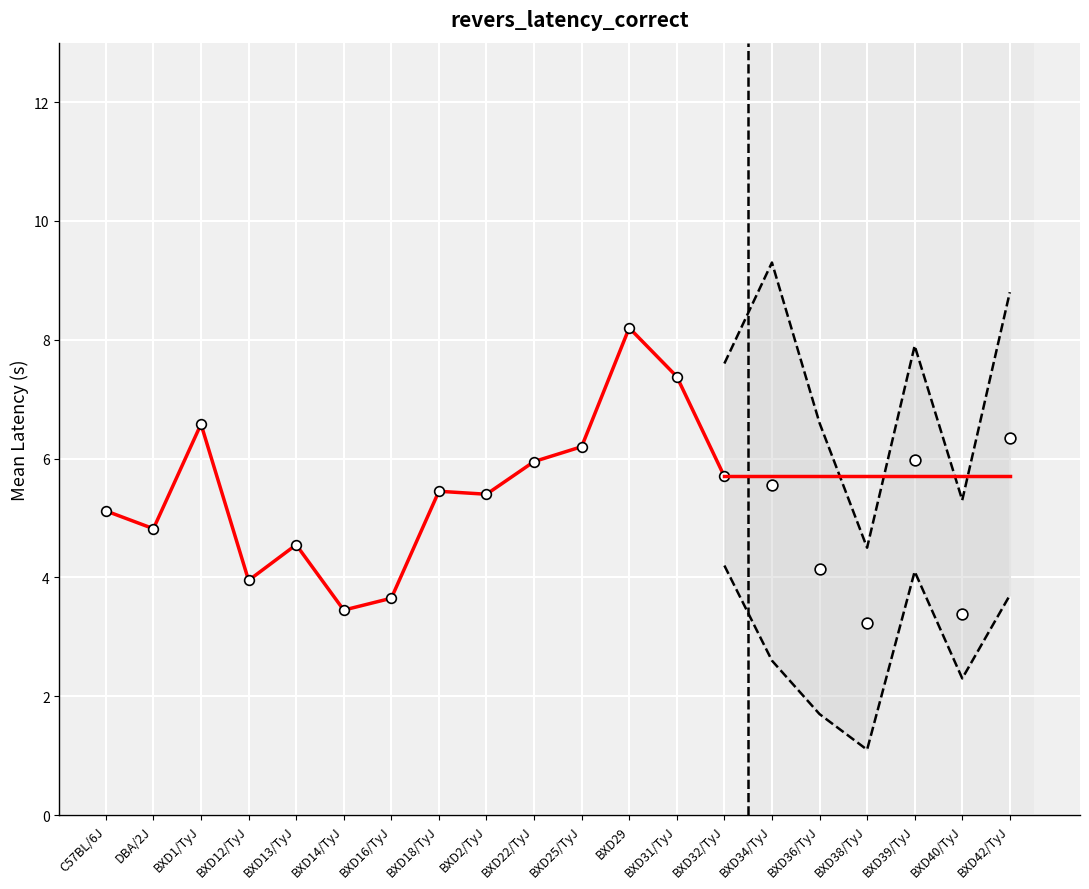

Between BXD29 and BXD13/TyJ, which is larger?

BXD29